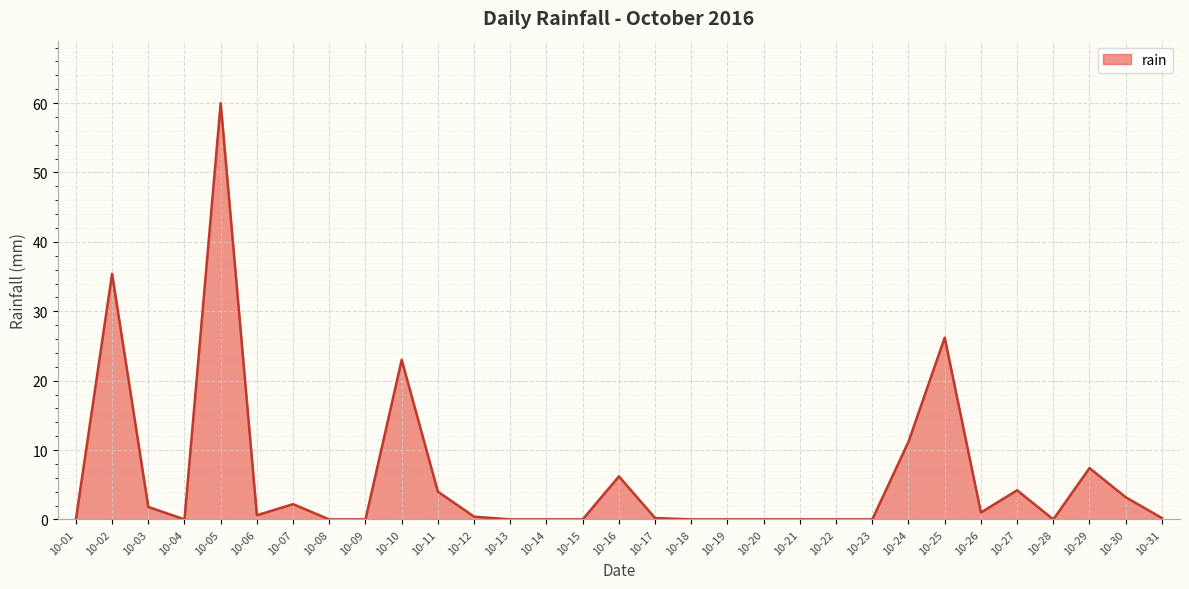

How many series are shown in this chart?

1